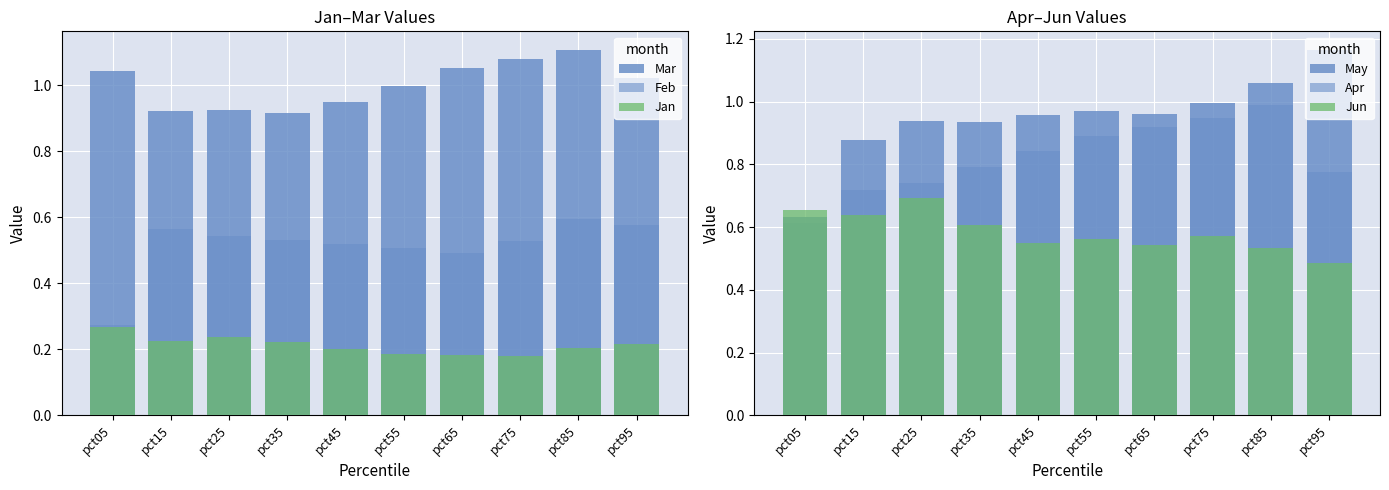

What is the minimum value for Mar?

0.9